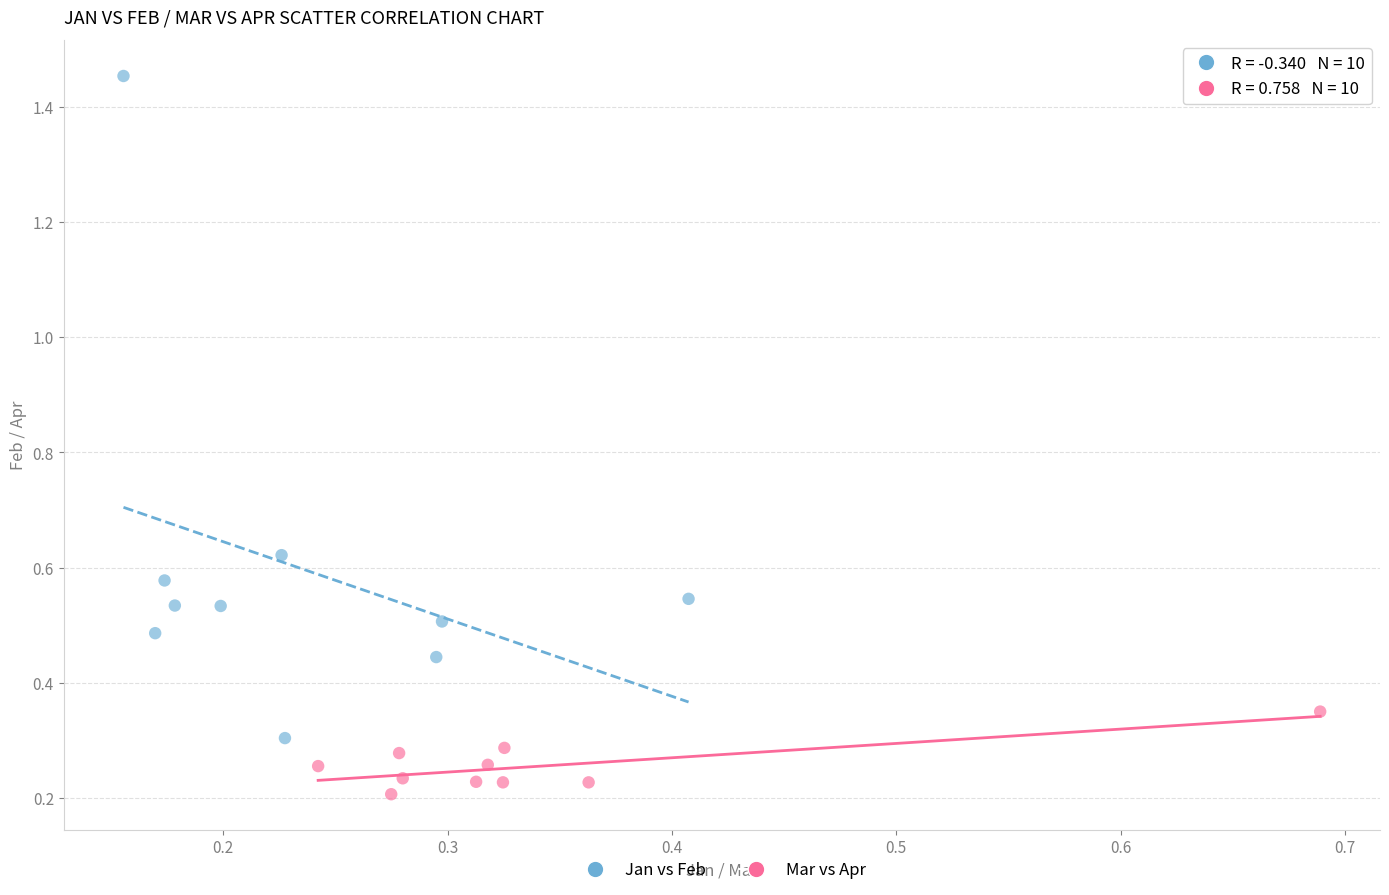

Which series reaches the maximum Y coordinate?

Jan vs Feb